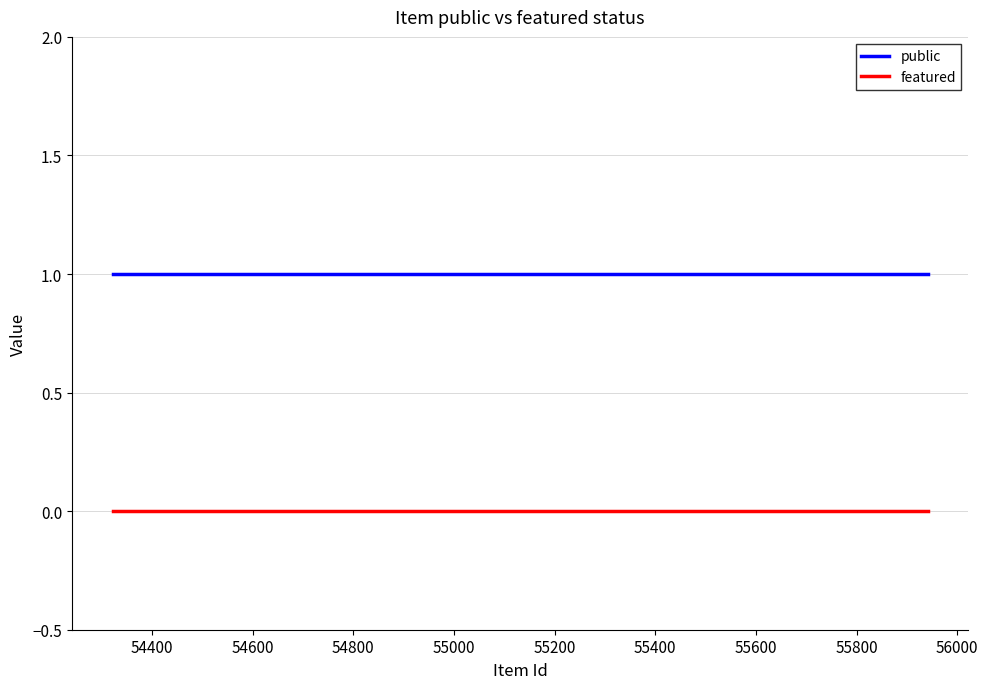

Reading right to left, transcribe all the data shown in this chart.

public: 1	1	1	1
featured: 0	0	0	0